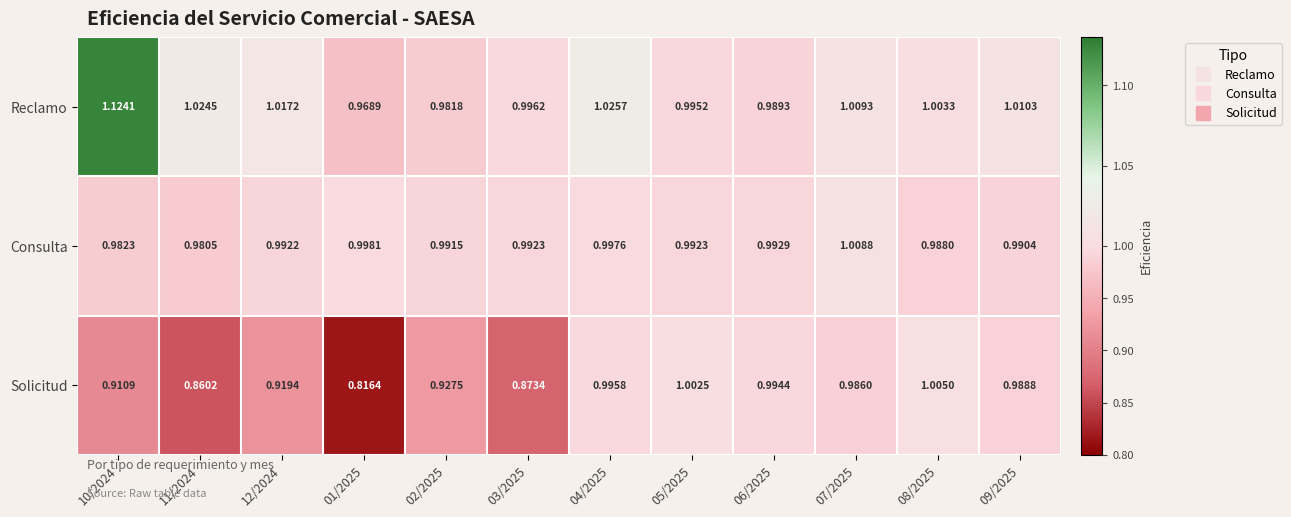

Which series has the widest spread of values?

Solicitud